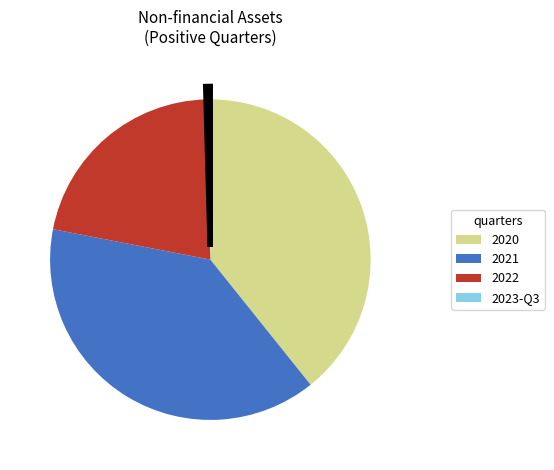

Is there any slice that represents more than half of the pie?

No